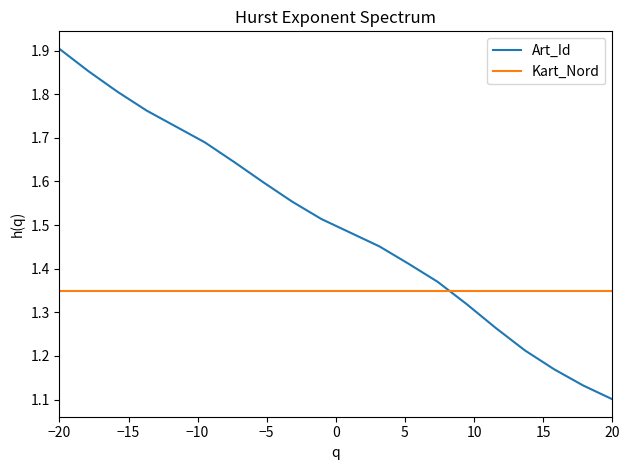

Which series ends up on top after the final intersection of Kart_Nord and Art_Id?

Kart_Nord